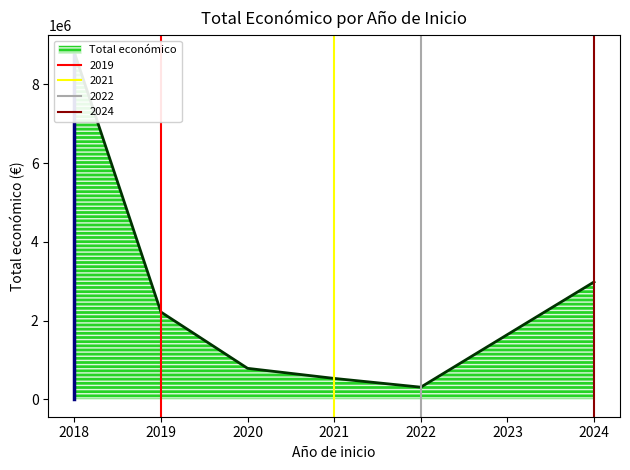

What is the label of the 10th point from the left?

2020